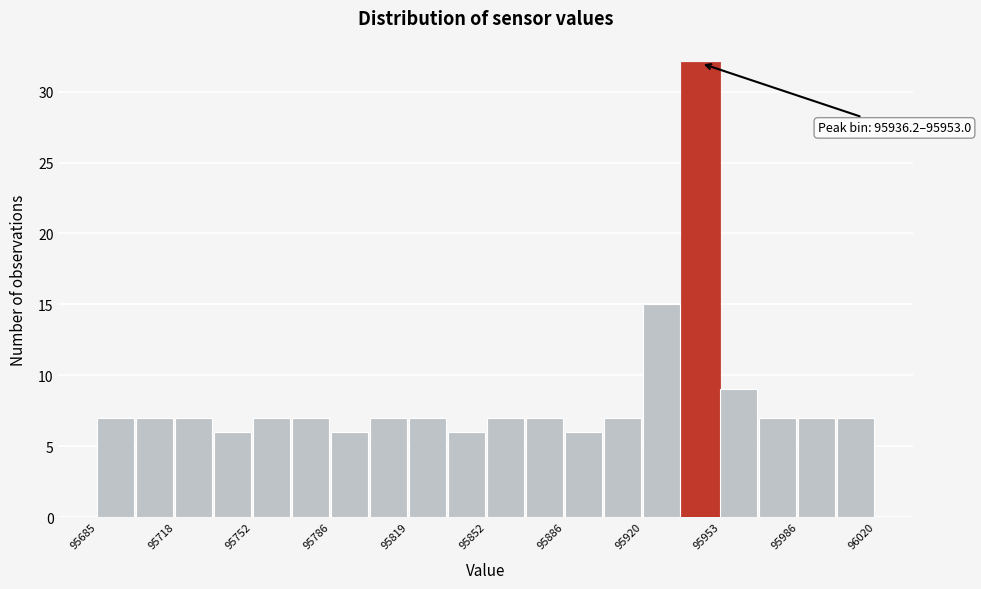

Around what value on the x-axis is the tallest bar? Give the approximate position of its centre, as read against the axis.

95945